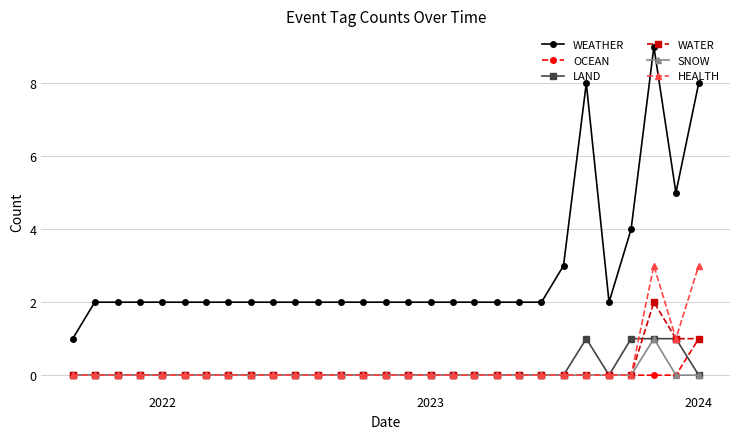

What is the greatest value displayed?

9